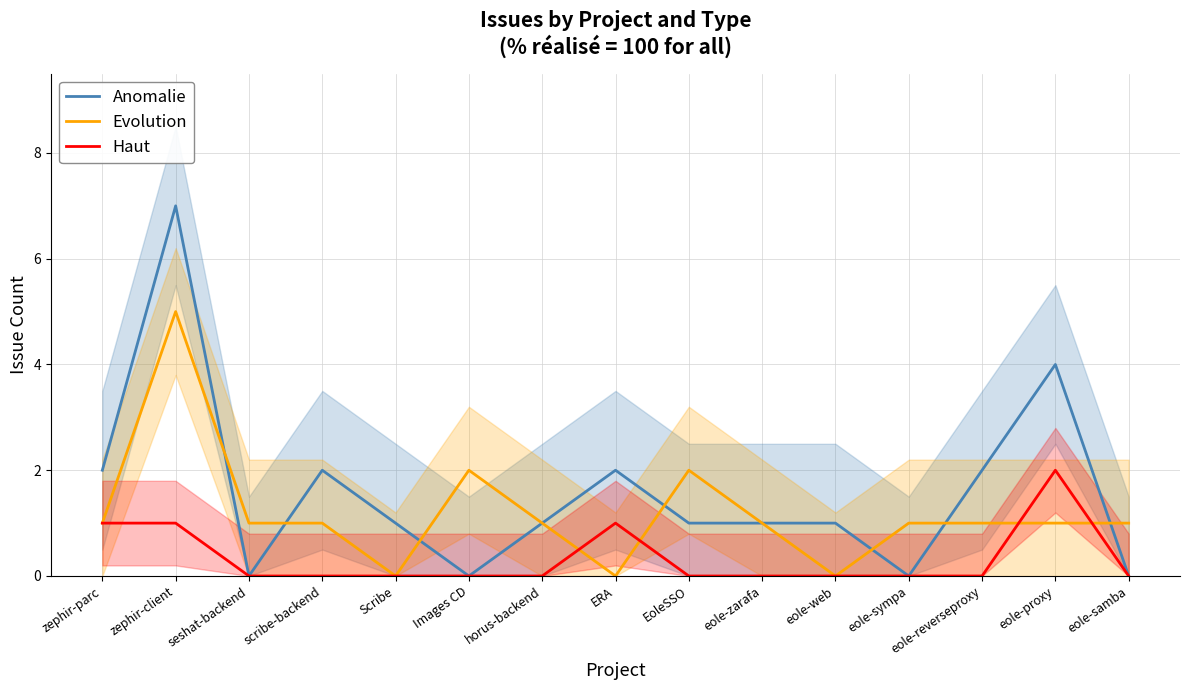

At which label does Evolution first exceed 1?

zephir-client